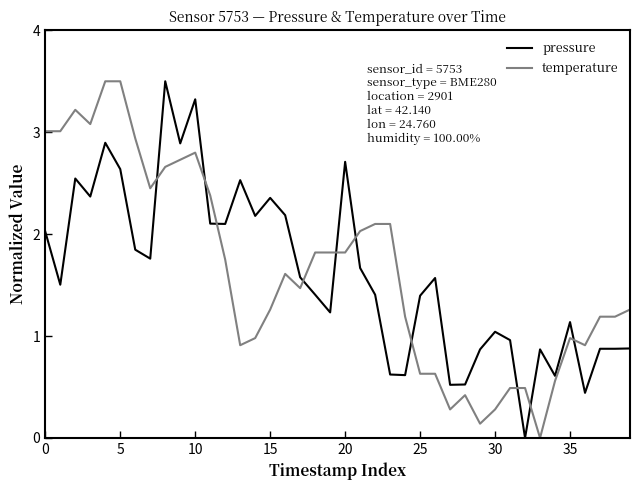

True or false: temperature has more than 2 interior local peaks.

True